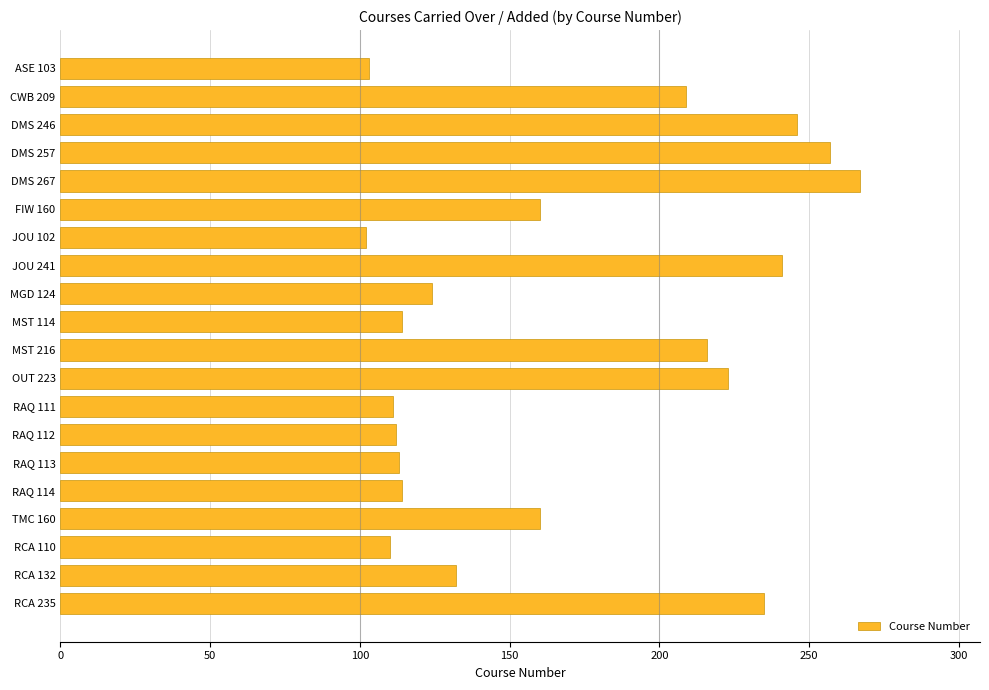

What is the difference between the second highest and minimum values?

155